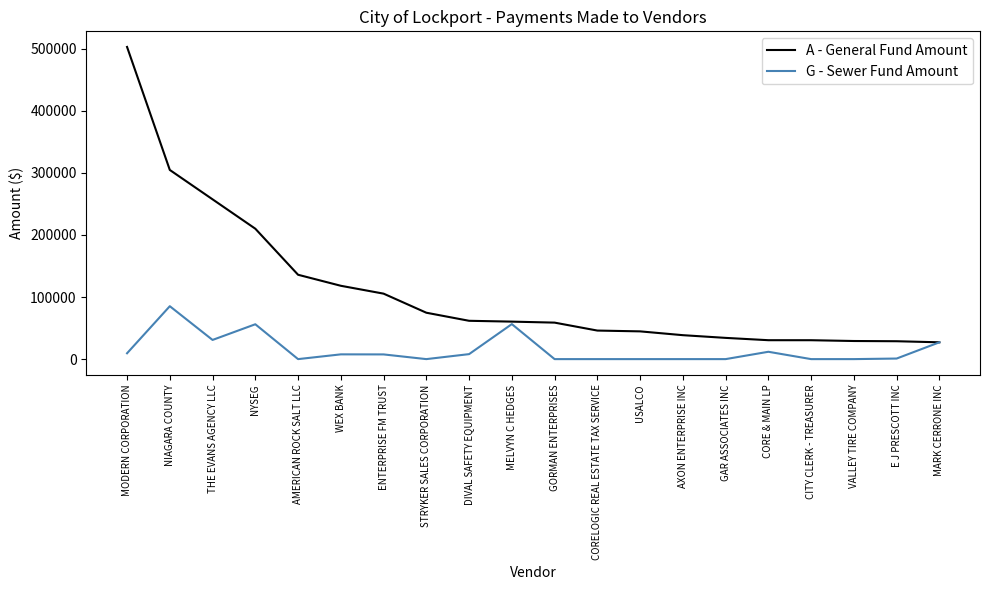

What is the sum of the G - Sewer Fund Amount values at NIAGARA COUNTY and E J PRESCOTT INC?

86155.3